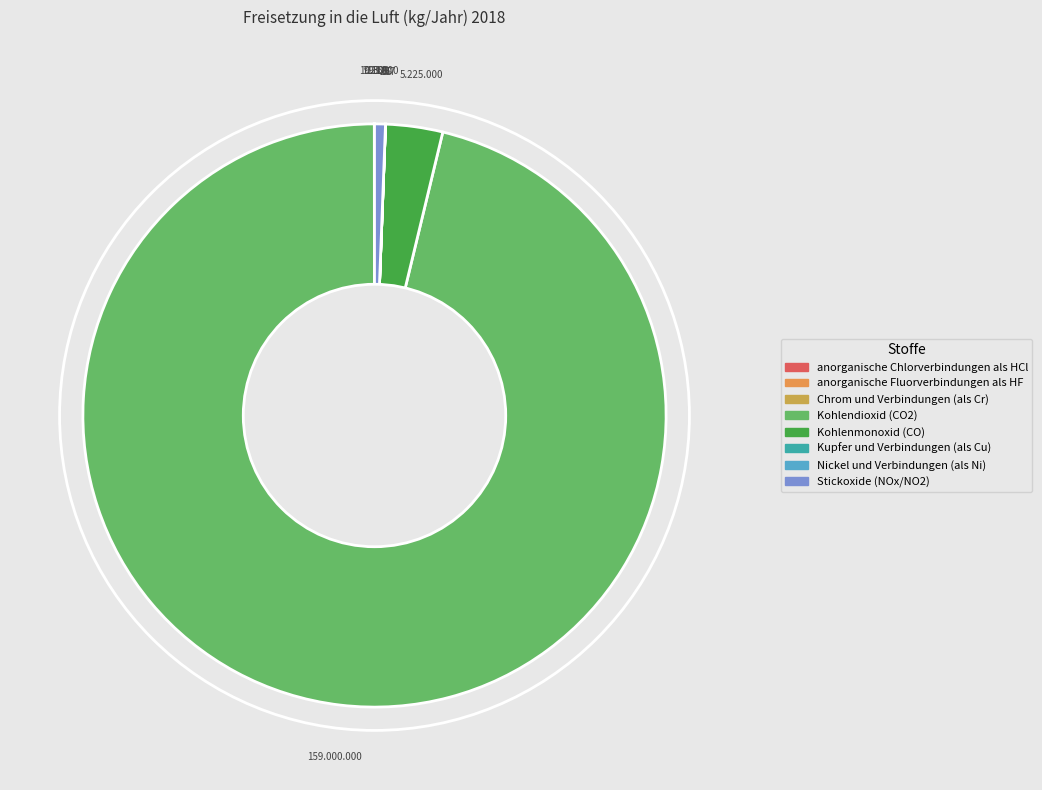

Which category has the smallest portion of the pie?

Nickel und Verbindungen (als Ni)